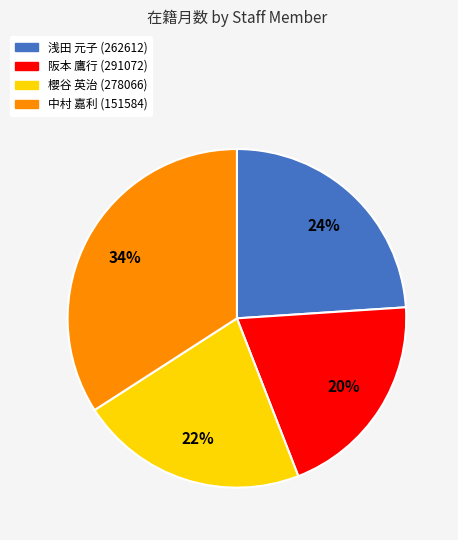

To the nearest percent, what portion does 櫻谷 英治 (278066) represent?

22%